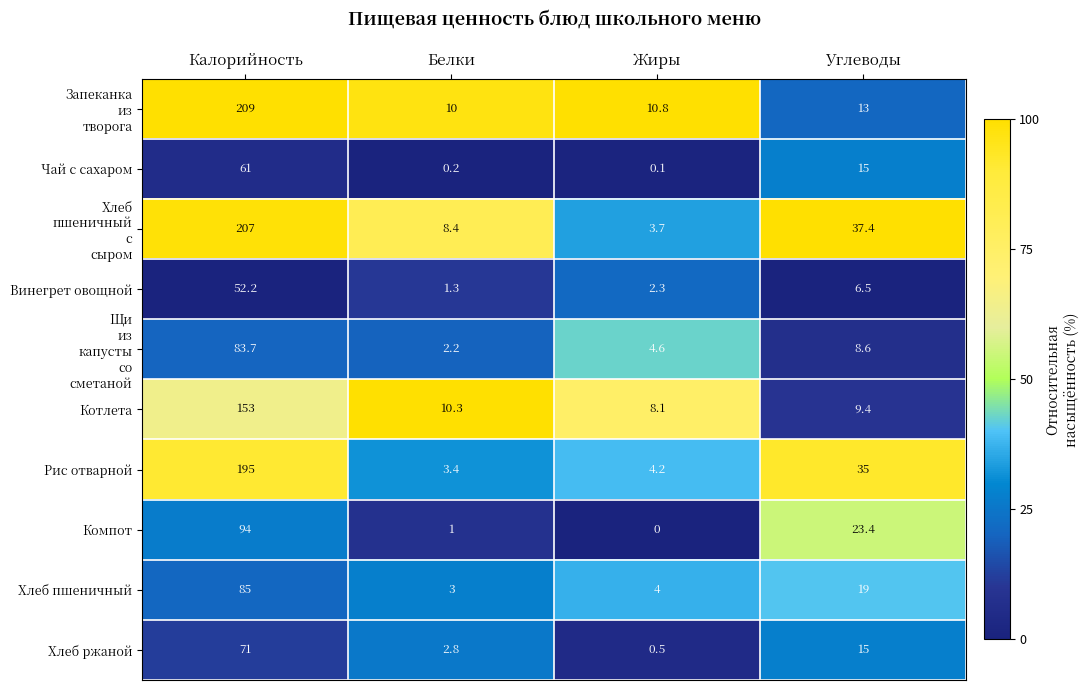

What is the difference between the second highest and minimum values in the Рис отварной series?

31.6